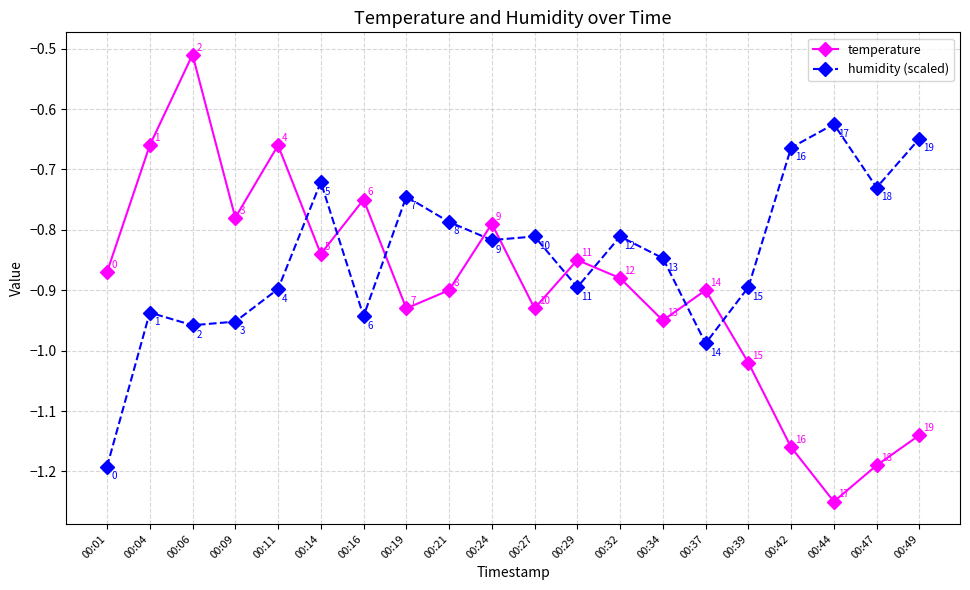

How many times do temperature and humidity (scaled) cross each other?

9